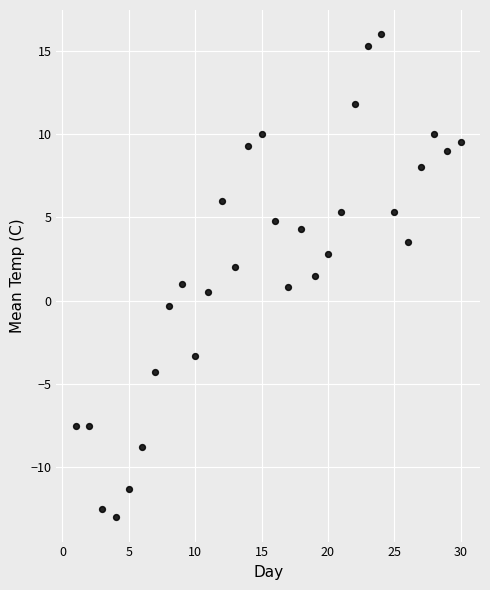

What is the range of X values (max minus min)?

29.0